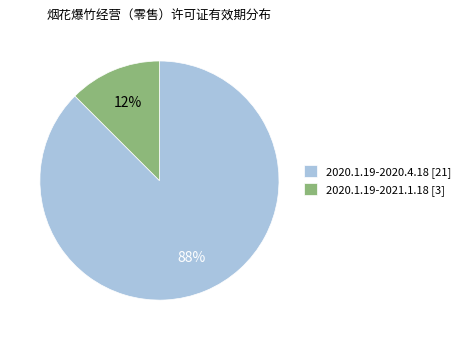

Is 2020.1.19-2020.4.18 the majority of the pie?

Yes